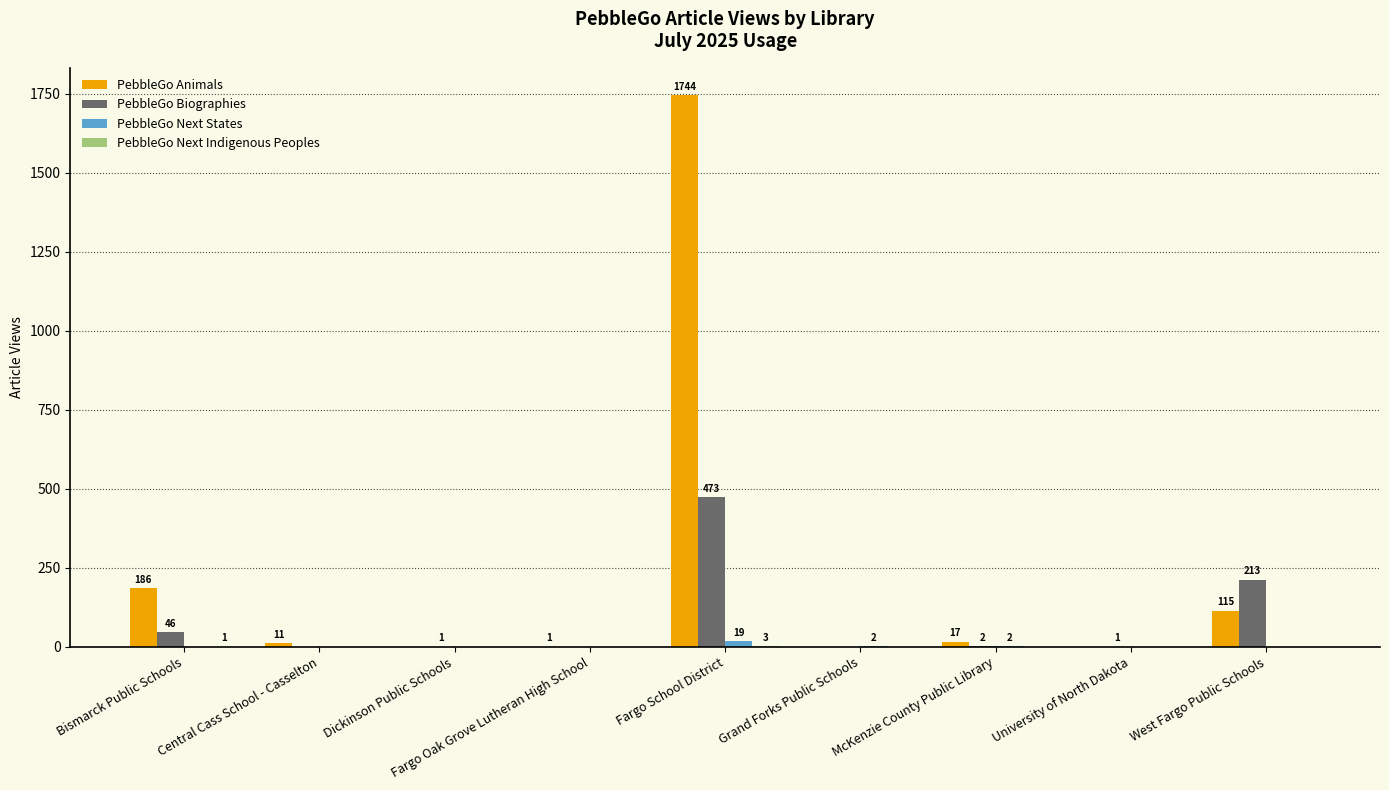

At which label does PebbleGo Animals reach its peak?

Fargo School District